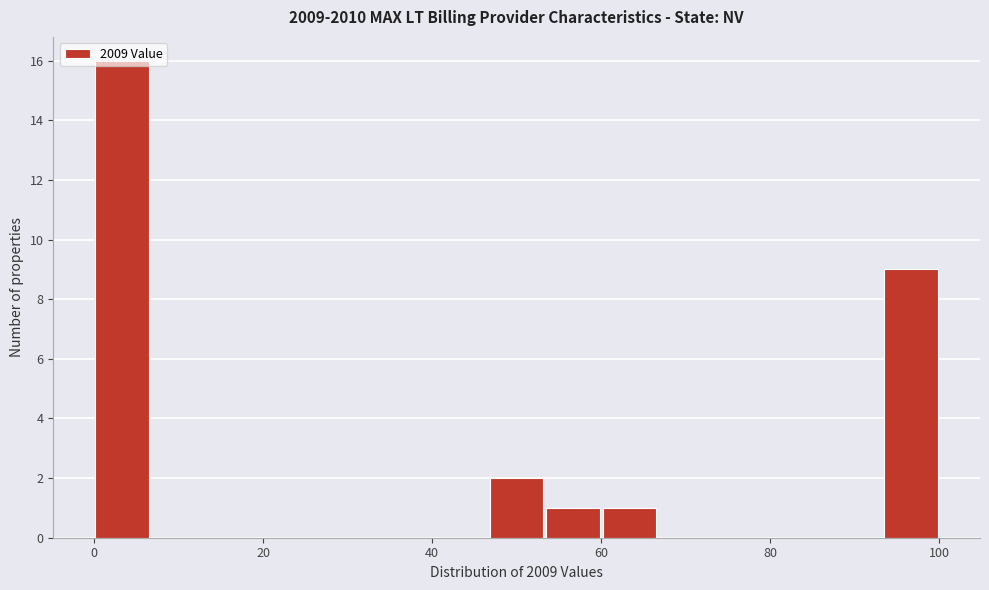

Read against the x-axis, roughly where is the centre of the tallest bar?

4